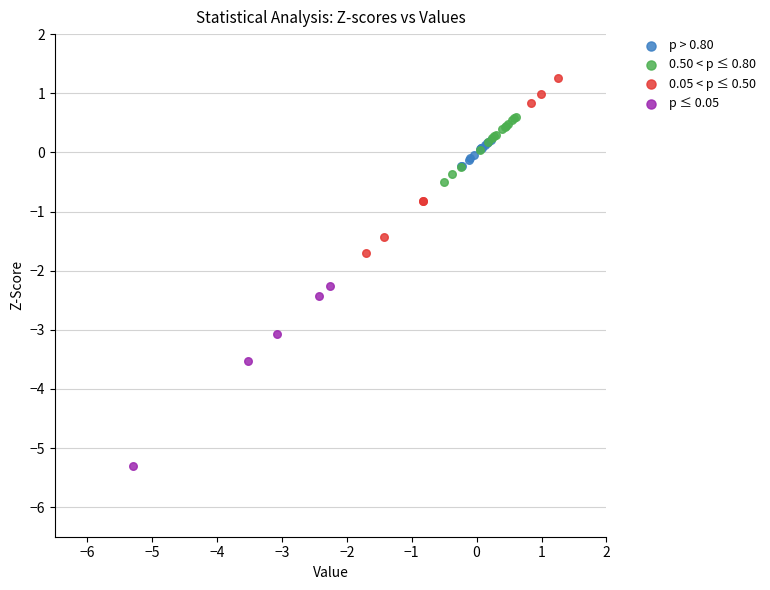

What are all the series names shown in the legend?

p > 0.80, 0.50 < p ≤ 0.80, 0.05 < p ≤ 0.50, p ≤ 0.05